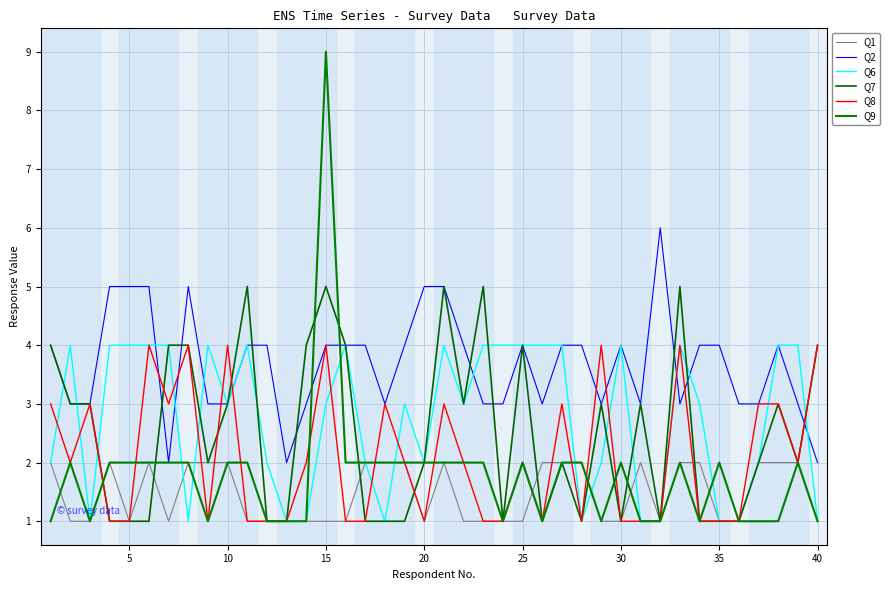

In Q1, how many points are lower than both neighbors (excluding endpoints)?

4